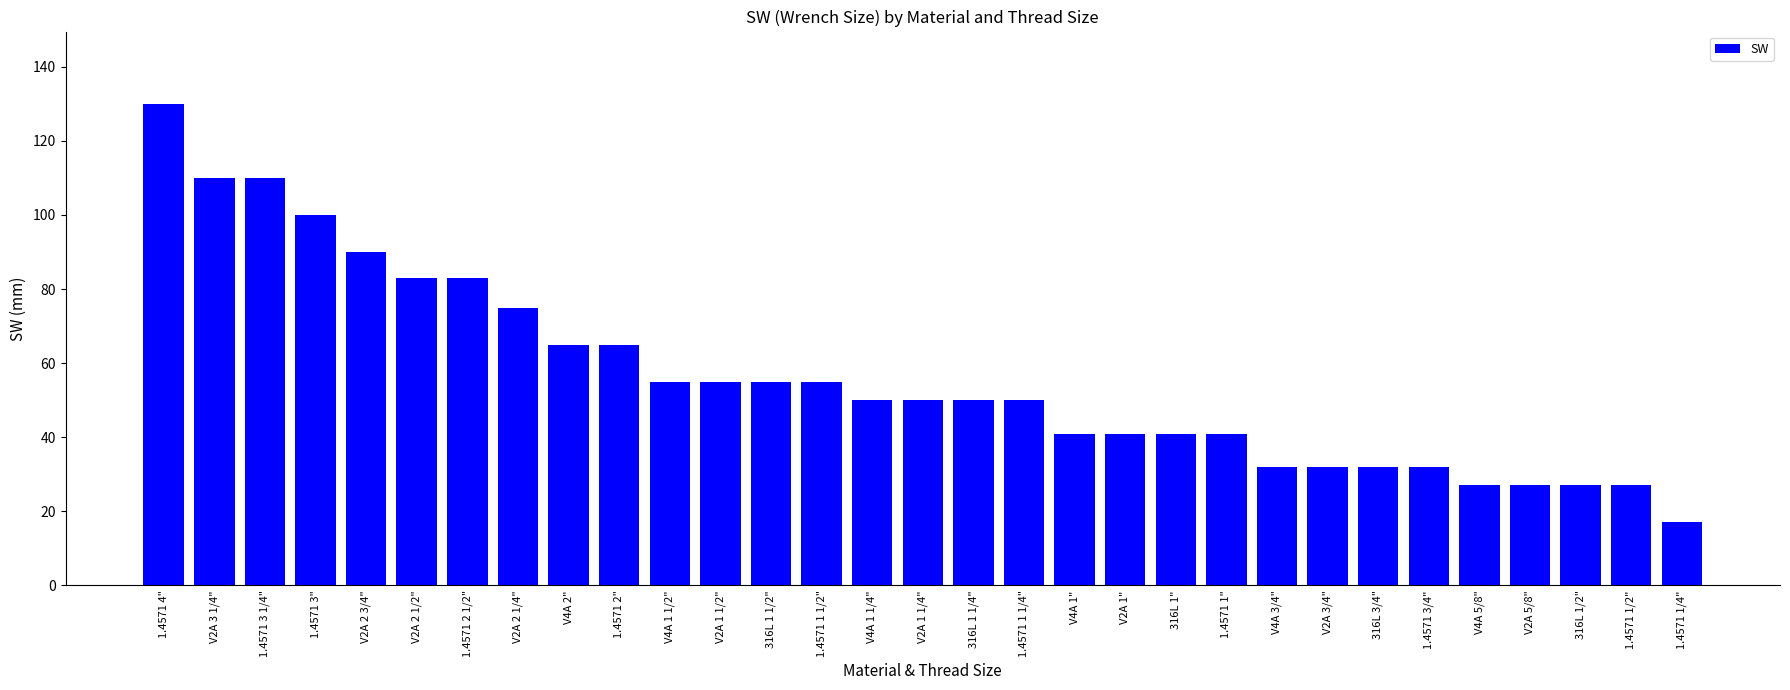

What is the maximum value shown in the chart?

130